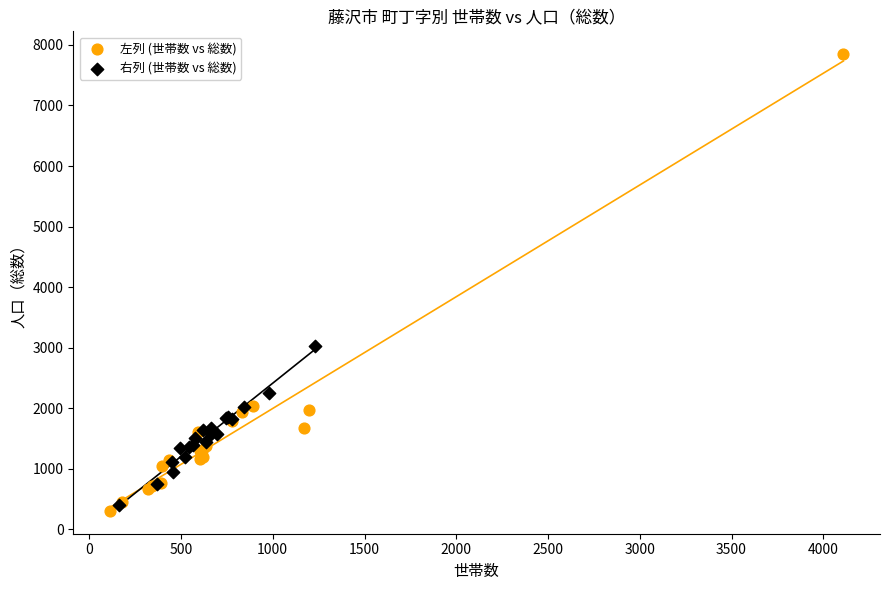

What are all the series names shown in the legend?

左列 (世帯数 vs 総数), 右列 (世帯数 vs 総数)